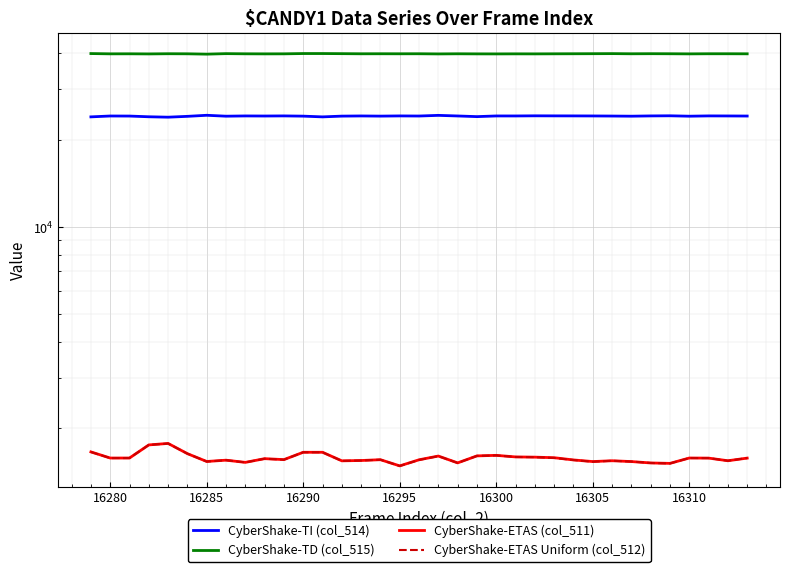

What is the difference between the maximum and minimum values in the CyberShake-TD (col_515) series?

191